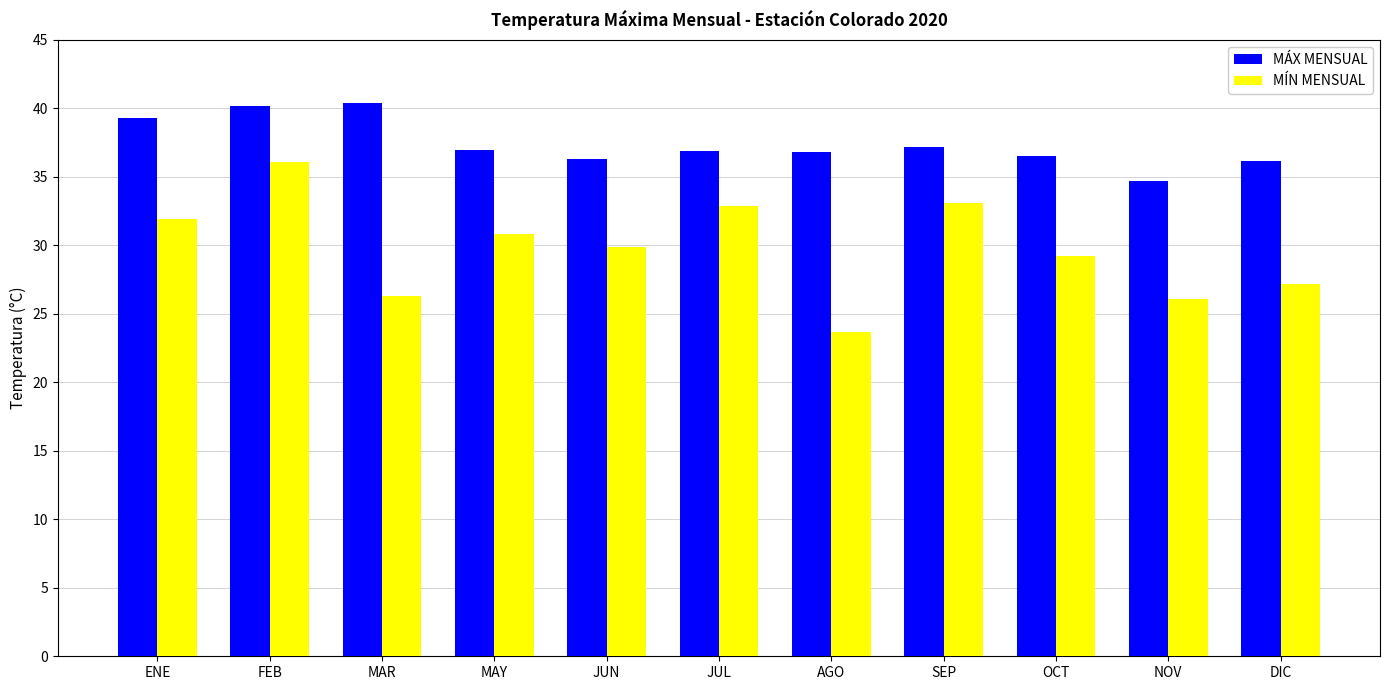

What is the sum of all MÍN MENSUAL values?

327.2